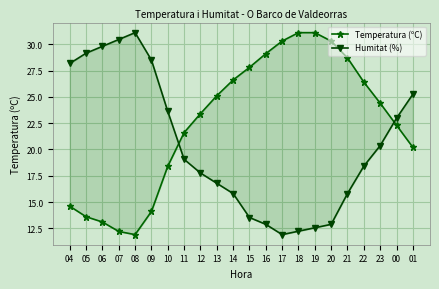

What is the total value across all series at 06?

42.9